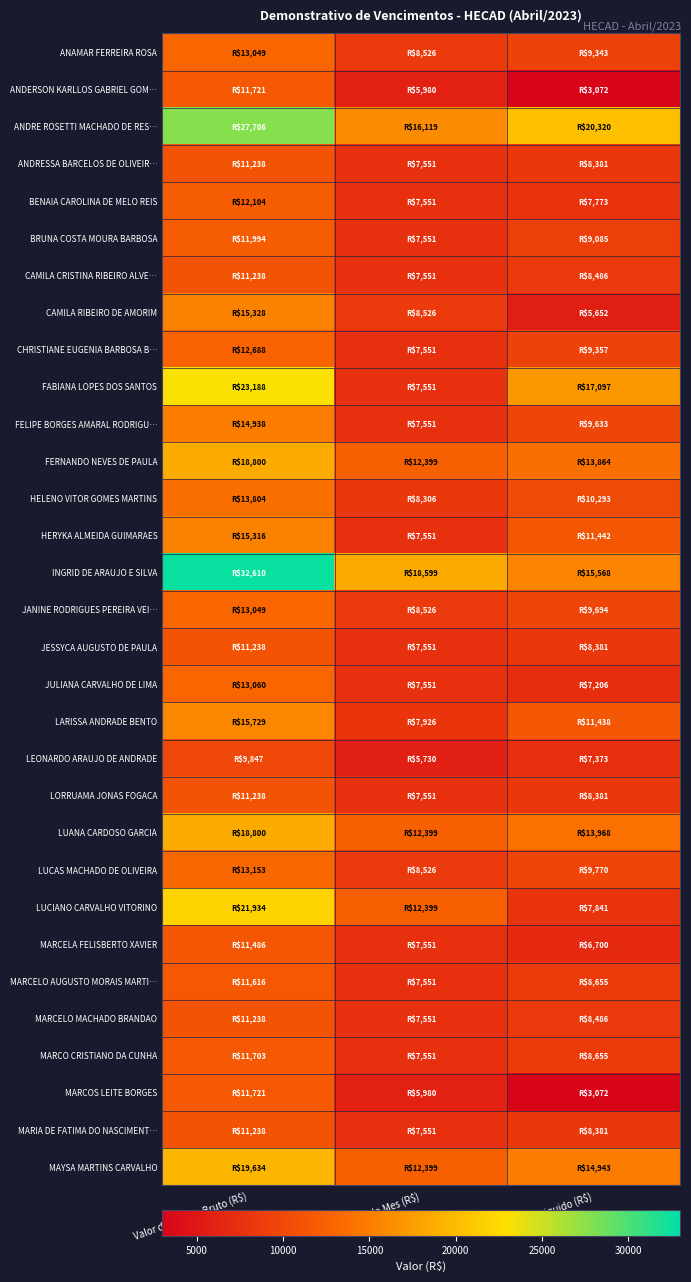

Which series has the largest total across all categories?

INGRID DE ARAUJO E SILVA